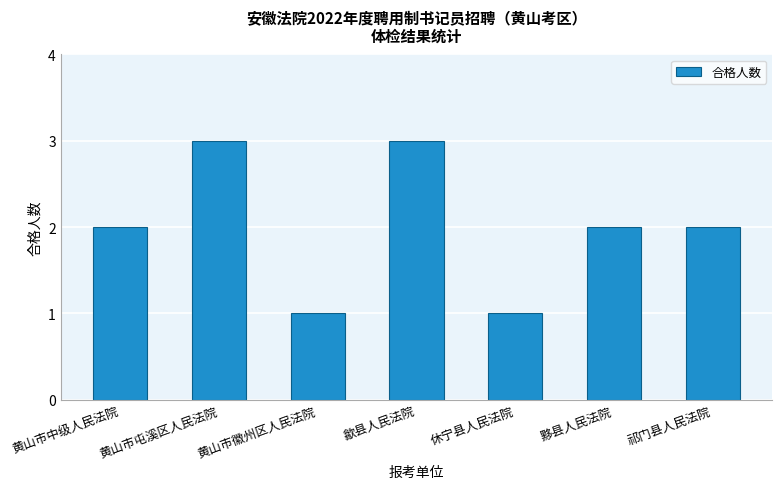

Reading right to left, list all the values displayed in this chart.

2	2	1	3	1	3	2